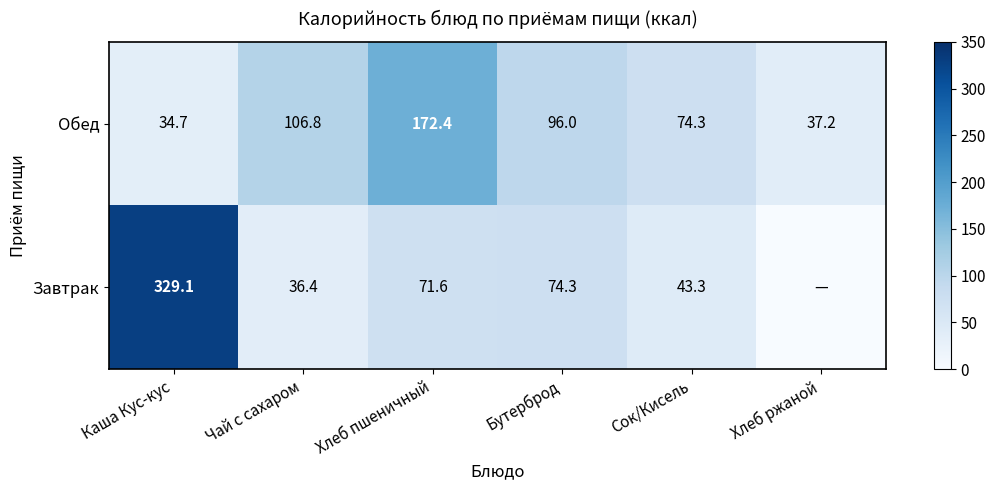

Rank the series at Бутерброд from highest to lowest value.

Обед, Завтрак